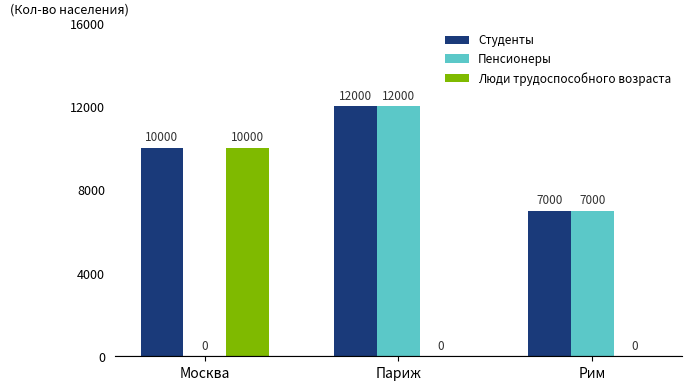

What is the highest value of the Студенты series?

12000